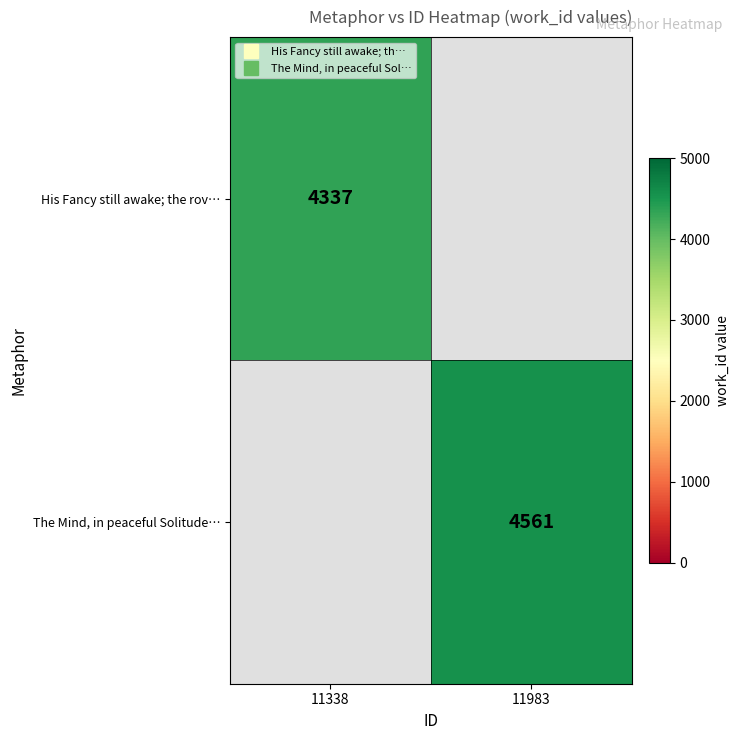

Is it true that His Fancy still awake; the rov… equals 4337.0 at 11338?

True